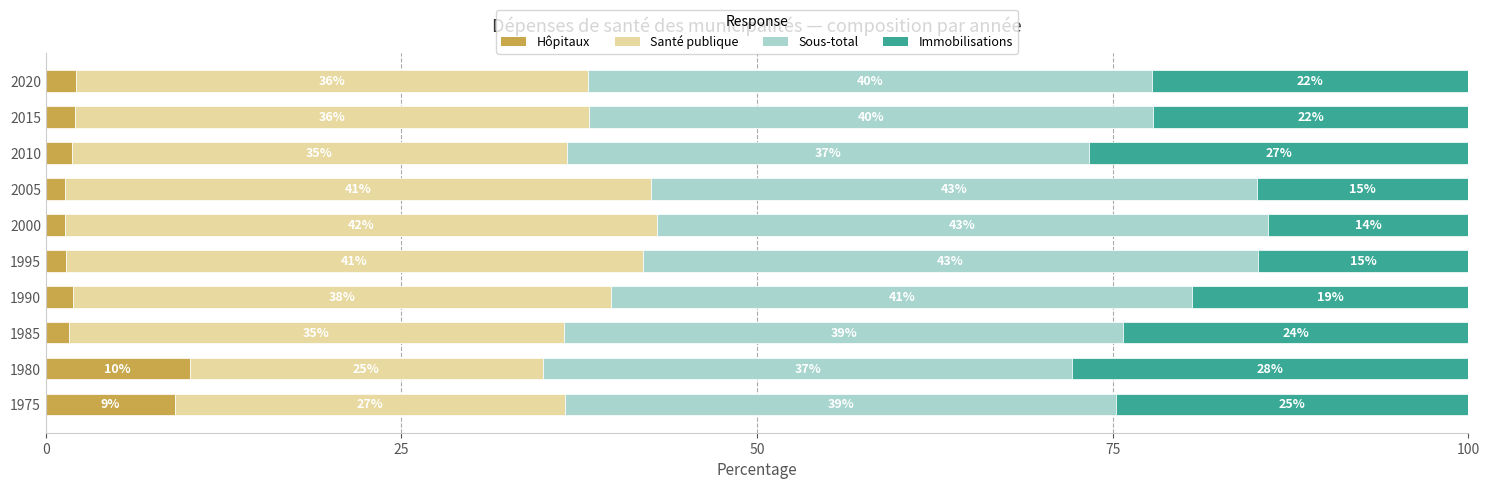

What are all the series names shown in the legend?

Hôpitaux, Santé publique, Sous-total, Immobilisations